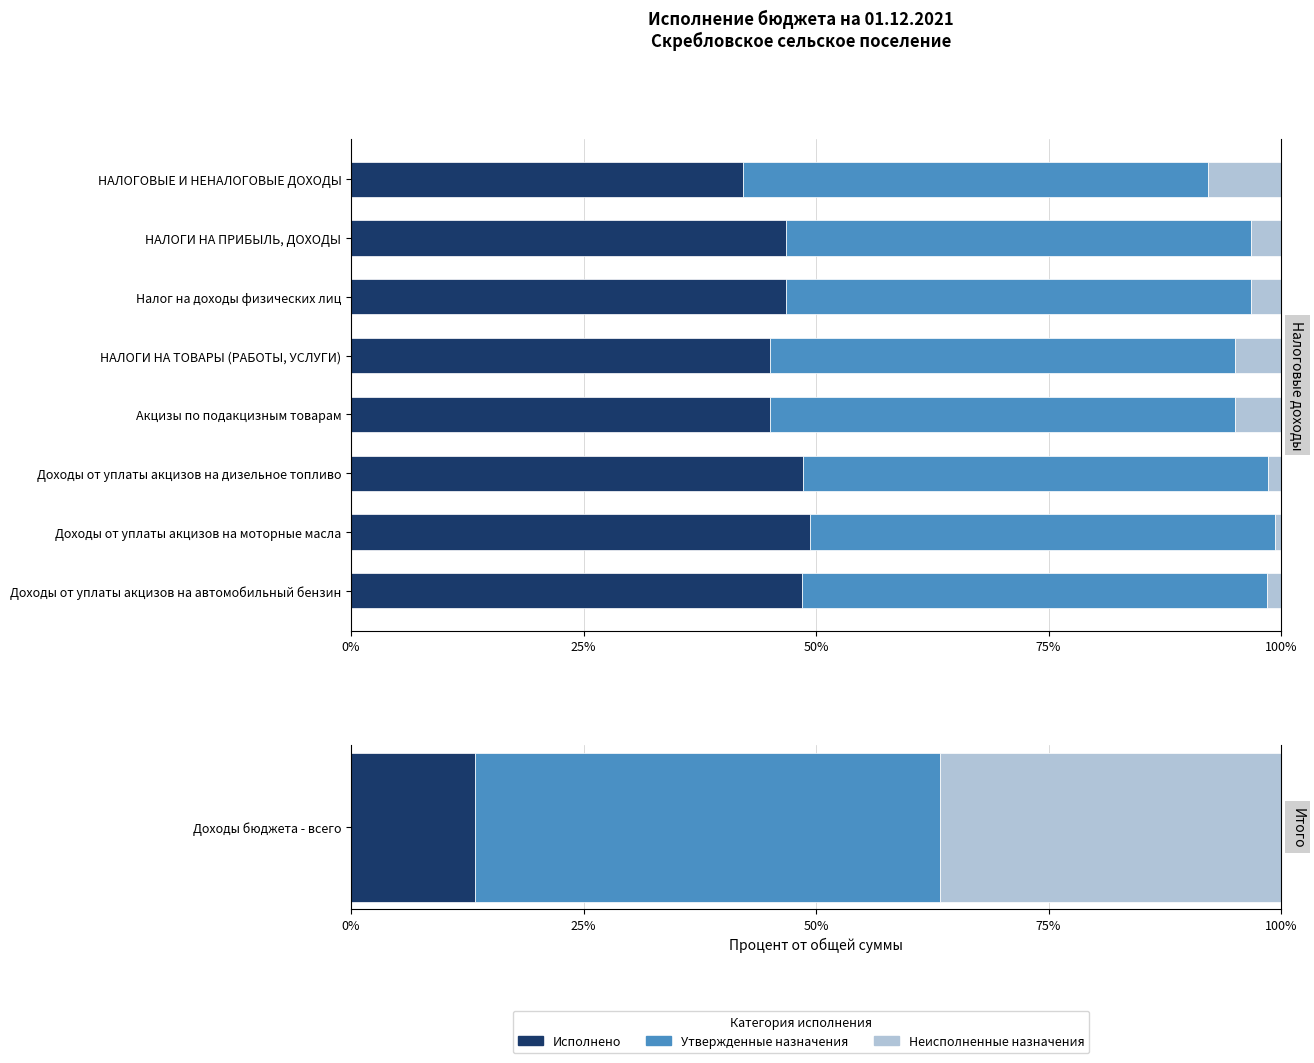

What are all the series names shown in the legend?

Исполнено, Утвержденные назначения, Неисполненные назначения